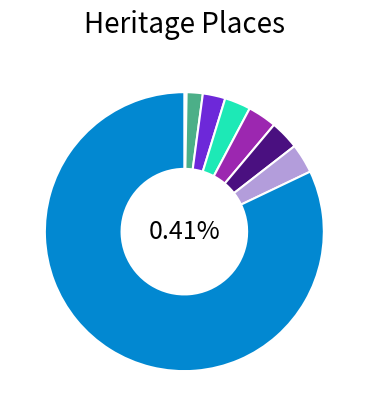

The BENDIGO TOWN HALL slice represents 1% of the pie. True or false?

False